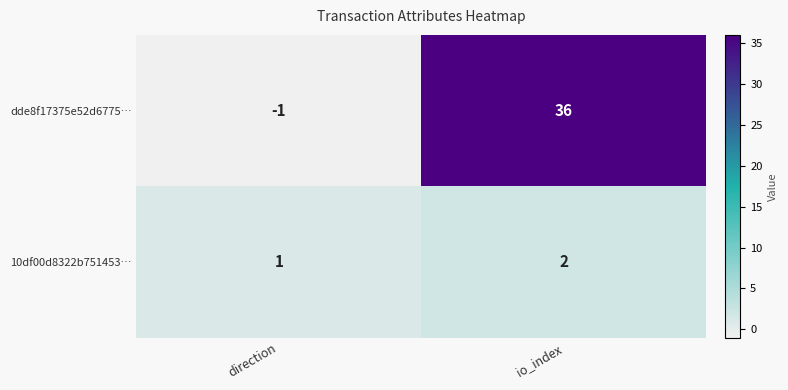

What is the sum of all dde8f17375e52d6775… values?

35